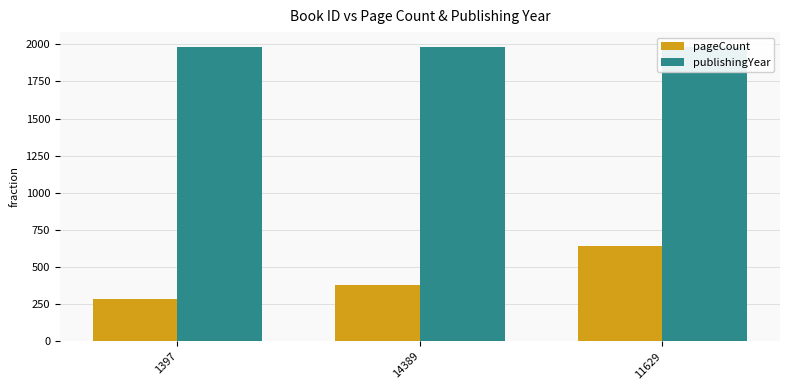

Reading right to left, transcribe all the data shown in this chart.

pageCount: 11629=644	14389=380	1397=288
publishingYear: 11629=1983	14389=1983	1397=1983